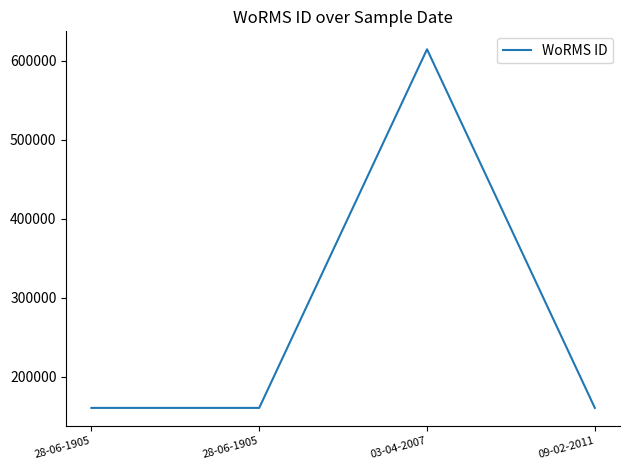

How many distinct data groups are displayed?

1